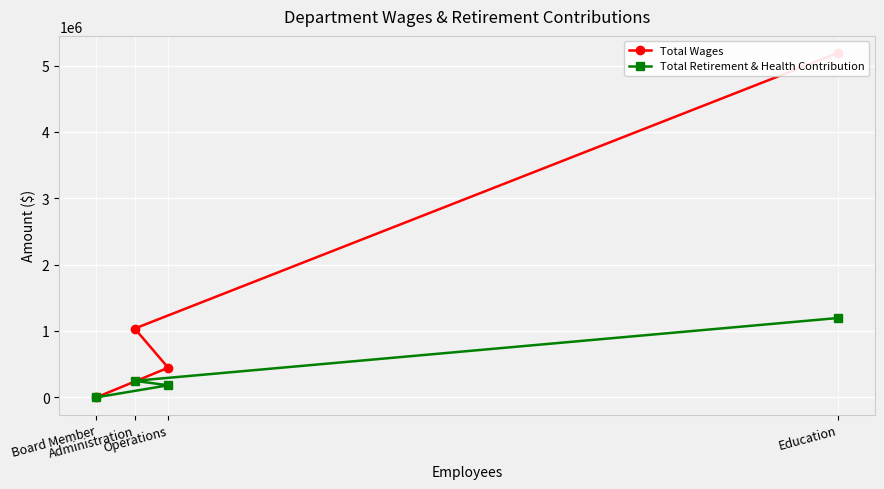

What is the total value across all series at Administration?

1285701